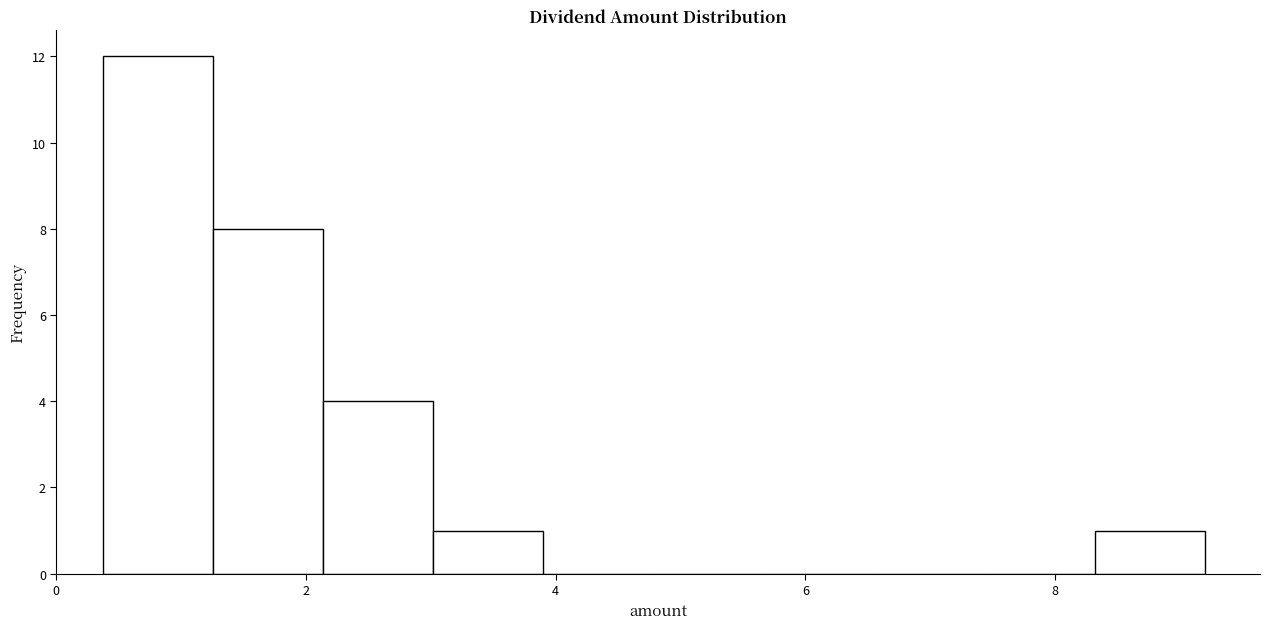

Reading left to right, list every bar in this chart as the range it spans on the x-axis followed by its height. Neither the bar edges nor the heights are printed on the chart, so give them approximately, as read against the axes.

0.4 to 1.2: 12
1.2 to 2.2: 8
2.2 to 3.0: 4
3.0 to 4.0: 1
4.0 to 4.8: 0
4.8 to 5.6: 0
5.6 to 6.6: 0
6.6 to 7.4: 0
7.4 to 8.4: 0
8.4 to 9.2: 1